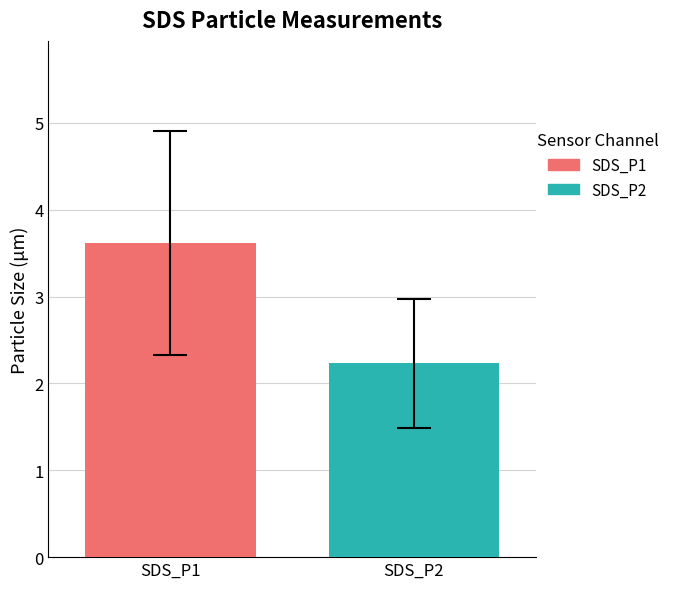

How many data points does each series have?

1